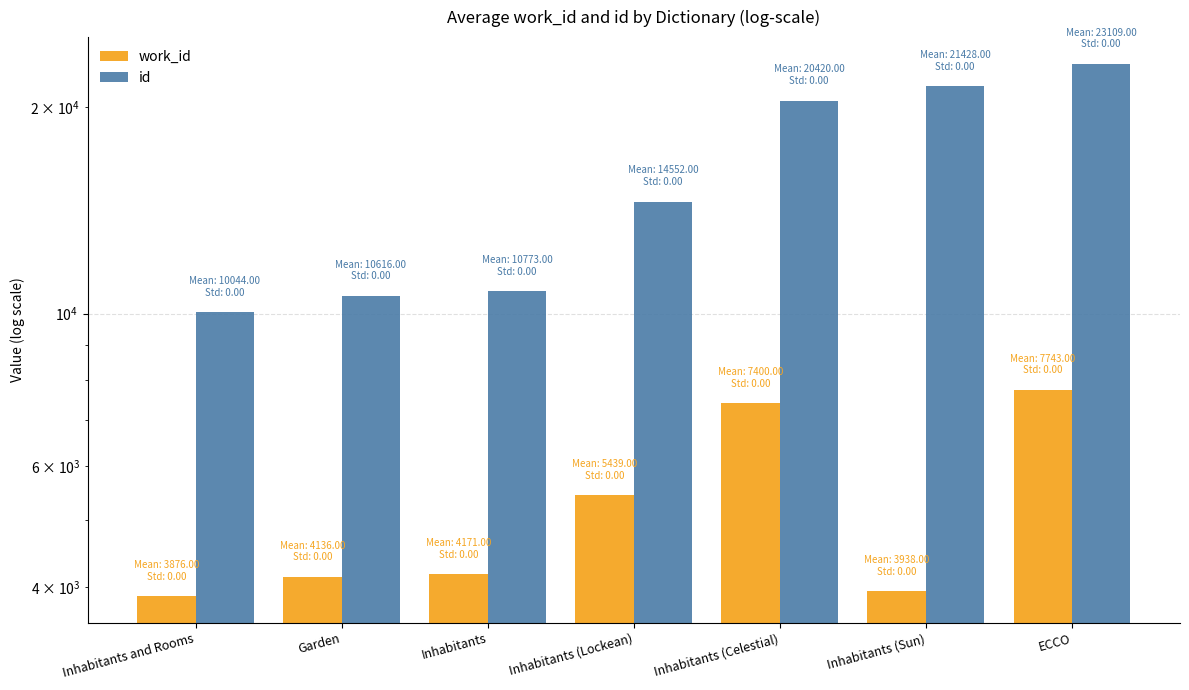

Is it true that work_id equals 1228 at Inhabitants (Lockean)?

False